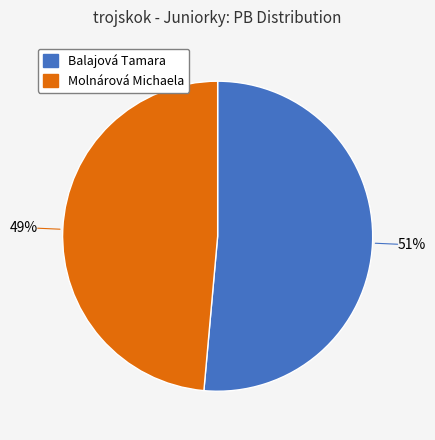

Which category has the biggest portion of the pie?

Balajová Tamara